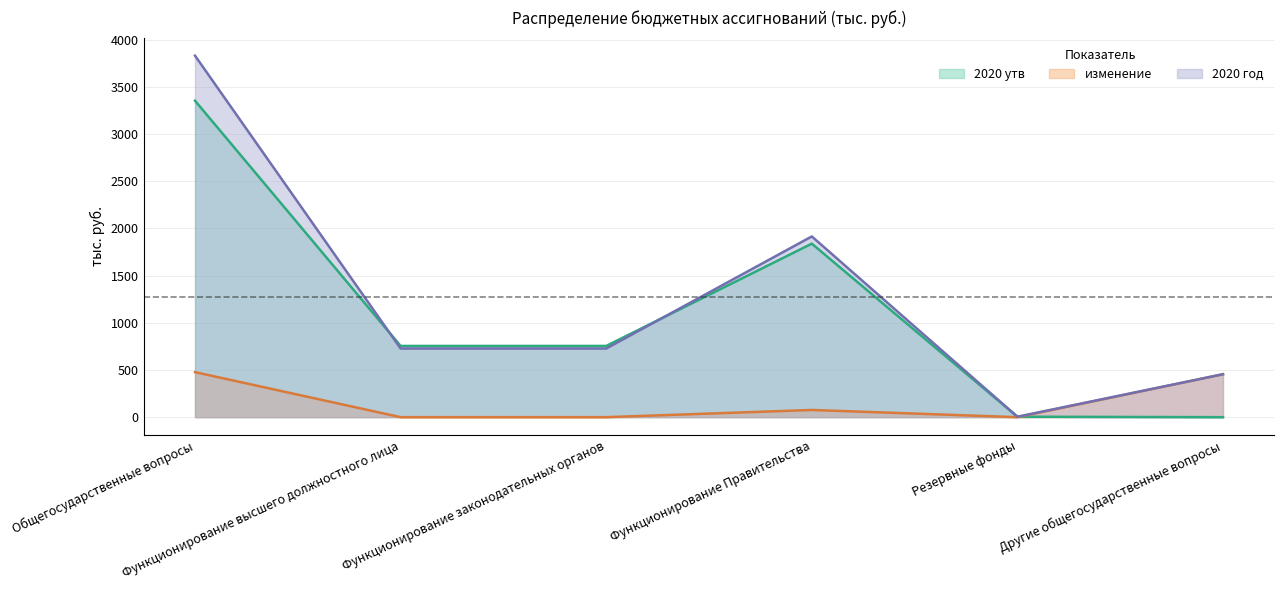

True or false: 2020 год has more than 2 points higher than both neighbors.

False